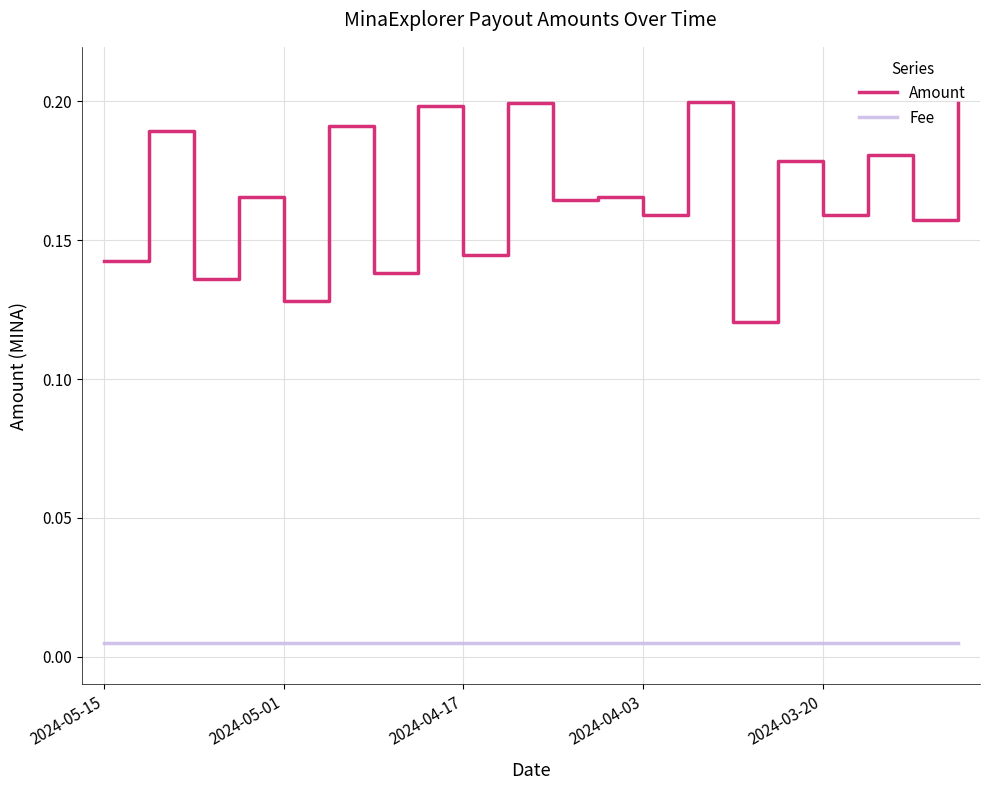

How many distinct data groups are displayed?

2